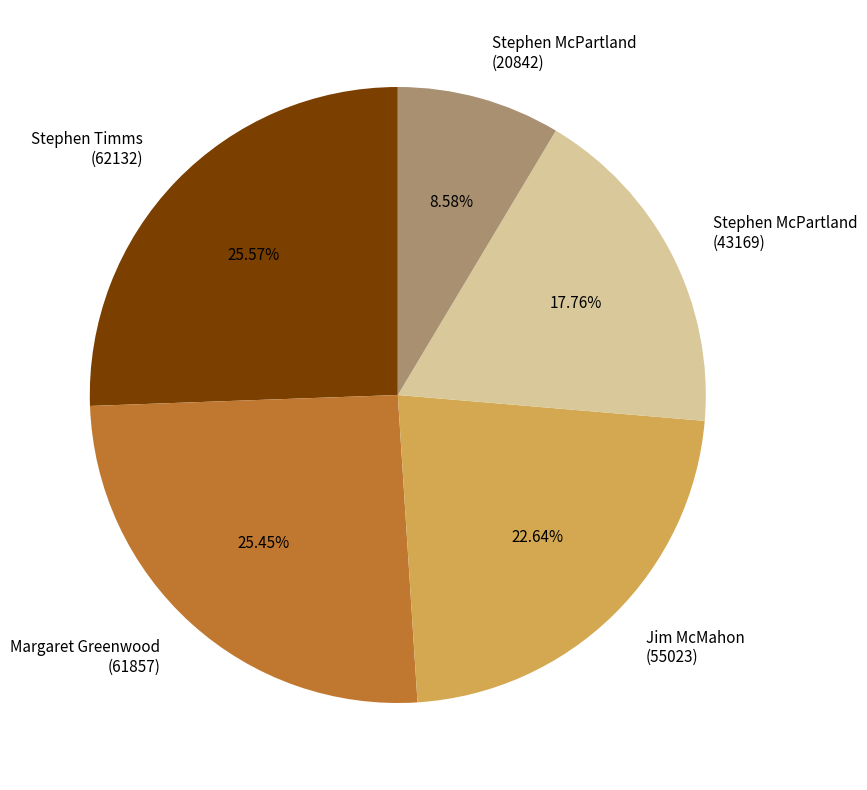

What is the smallest slice in the pie chart?

Stephen McPartland (20842)